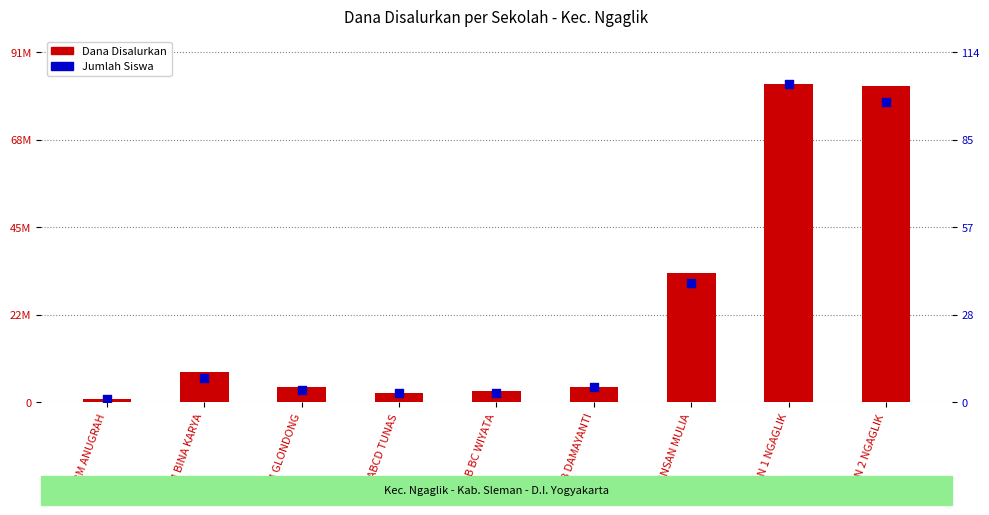

At which category is the sum across all series the highest?

SMAN 1 NGAGLIK